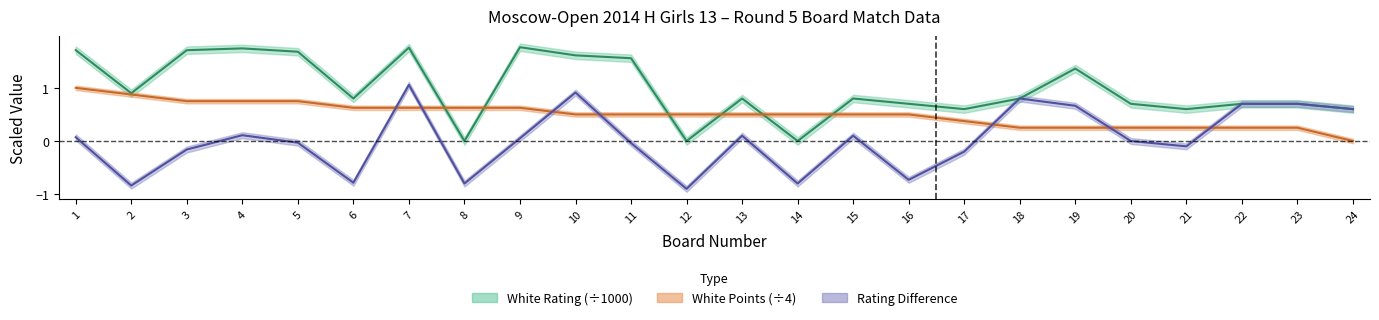

Is the value of White Rating at 6 greater than the value of White Points at 19?

Yes